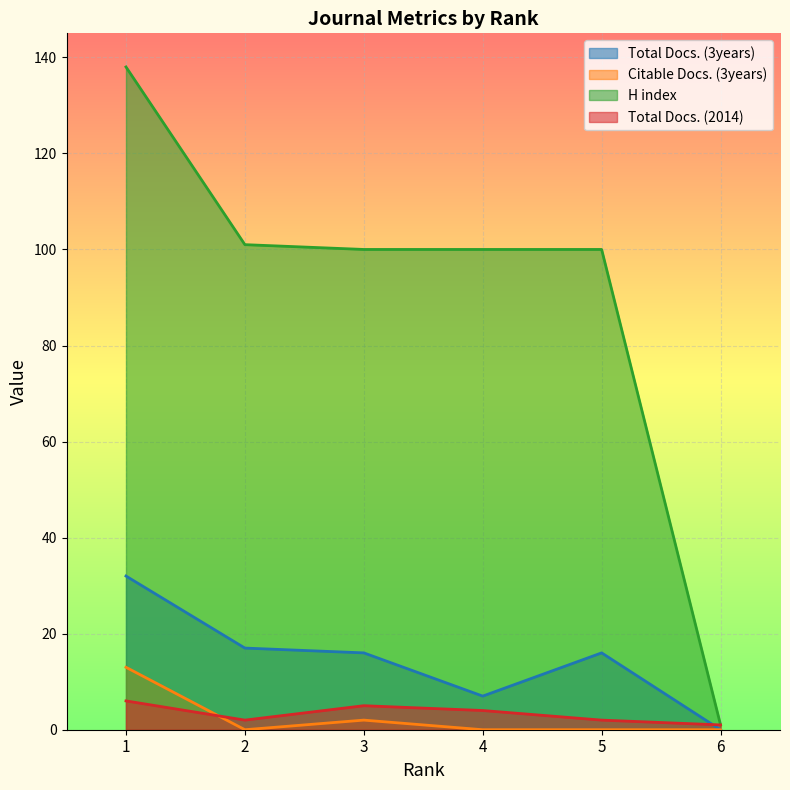

Rank the series at 4 from highest to lowest value.

H index, Total Docs. (3years), Total Docs. (2014), Citable Docs. (3years)